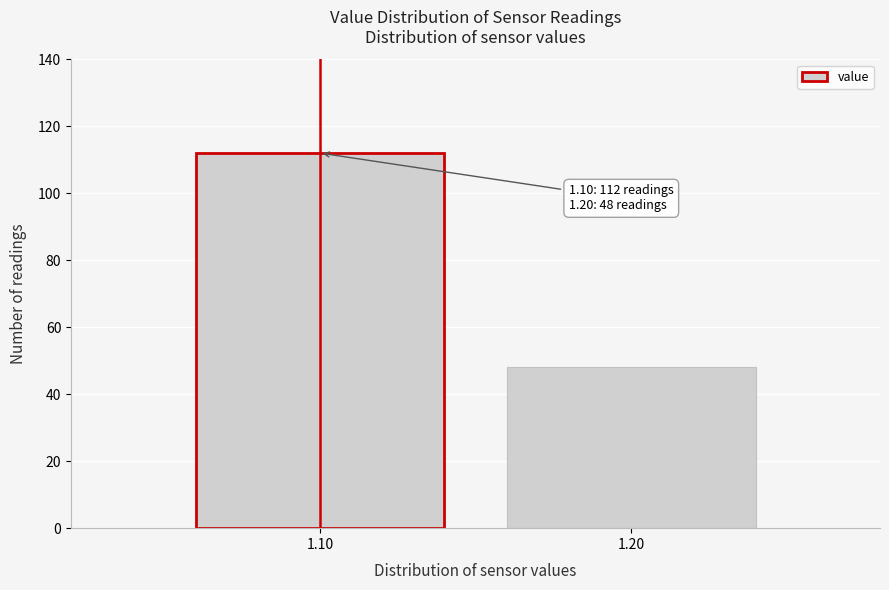

Reading left to right, transcribe all the data shown in this chart.

1.10=112	1.20=48